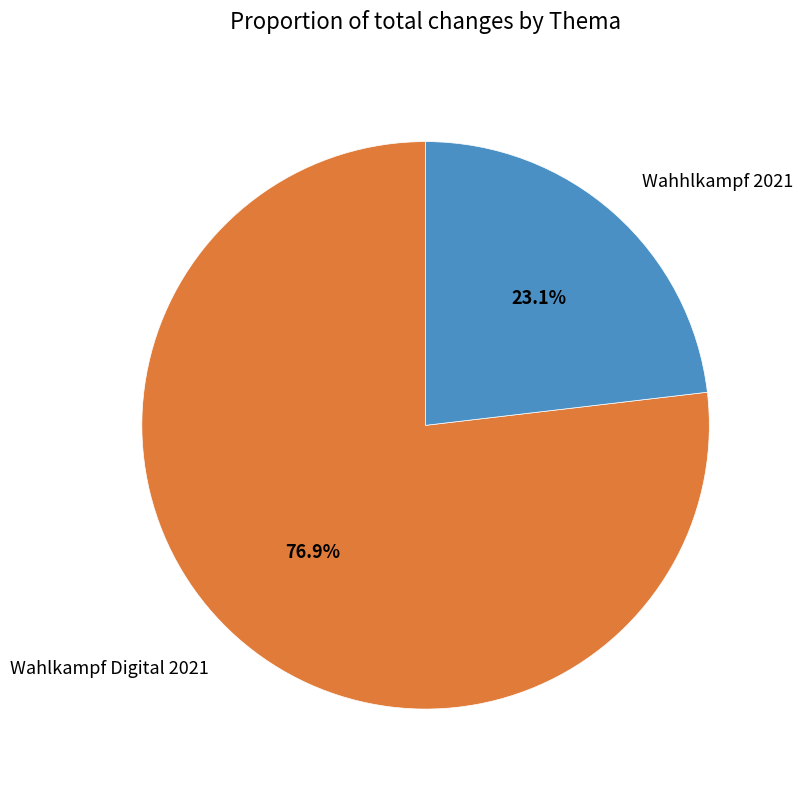

Is it true that Wahhlkampf 2021 is 23% of the pie?

True